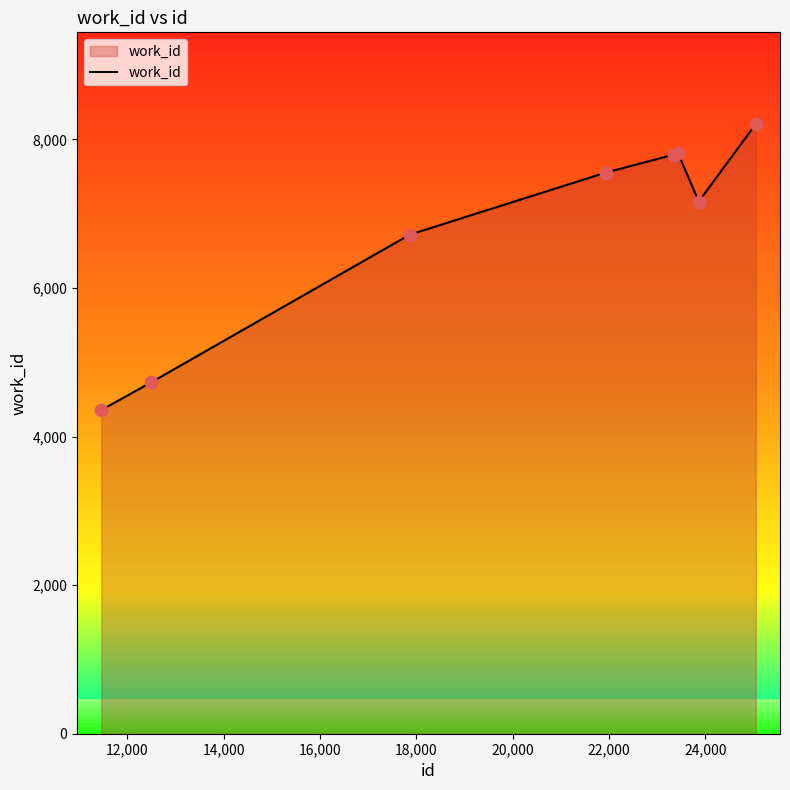

What is the greatest value displayed?

8209